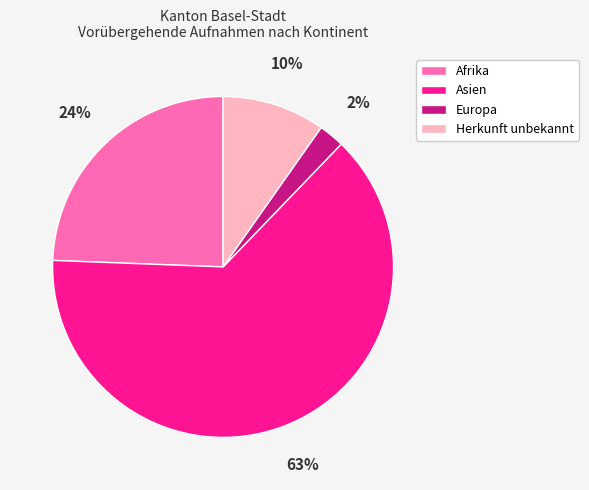

How many slices are in this pie chart?

4